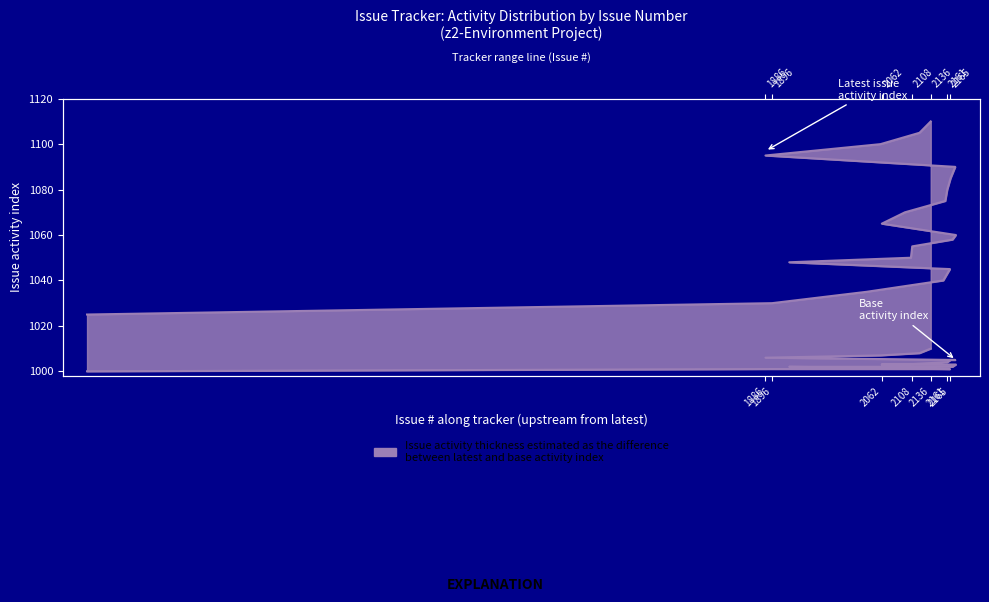

Where does the Latest issue index series first go above 1065?

2136